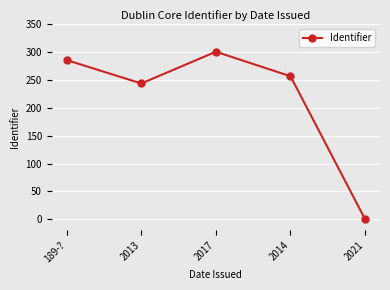

Where is the first local maximum?

2017